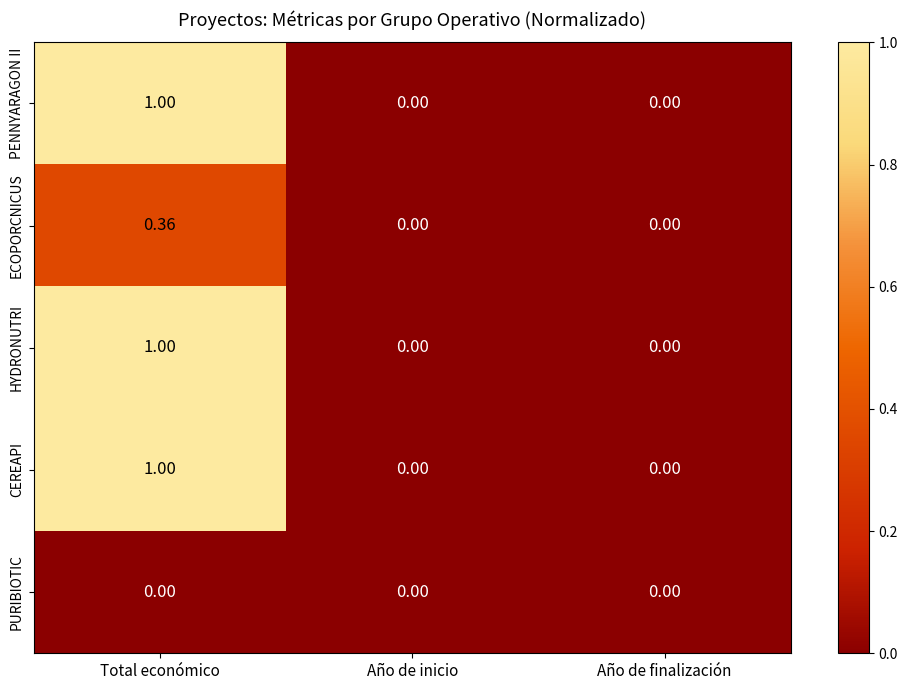

At which category is the sum across all series the highest?

Total económico